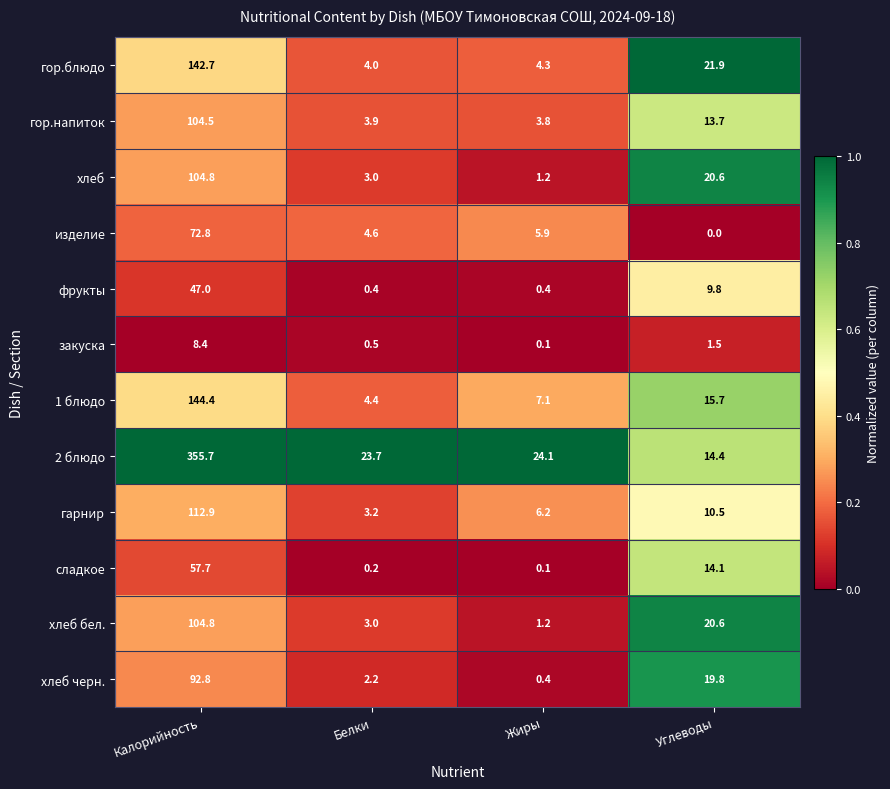

List the labels in order of сладкое value, smallest first.

Жиры, Белки, Углеводы, Калорийность